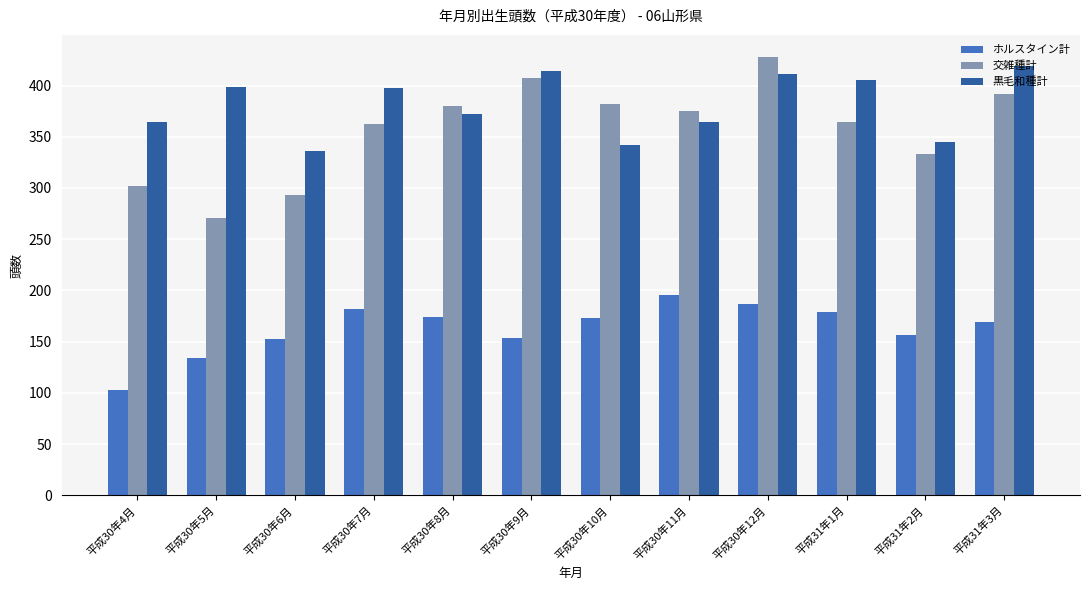

Which series has the widest spread of values?

交雑種計